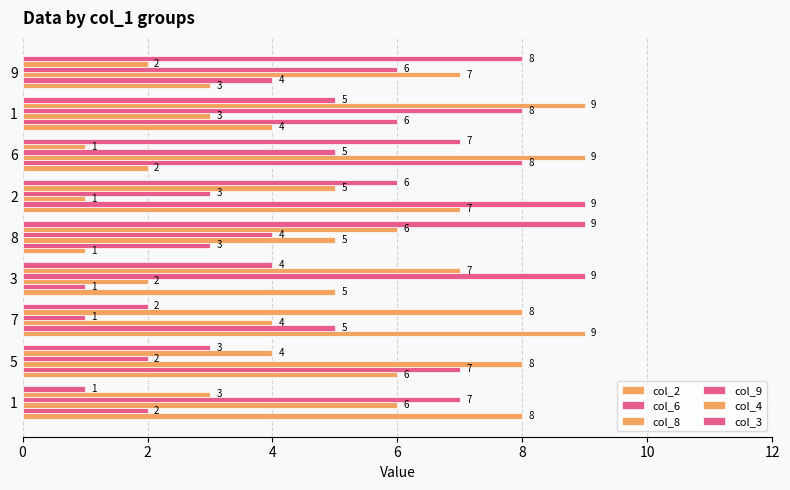

Count the number of categories in the chart.

9